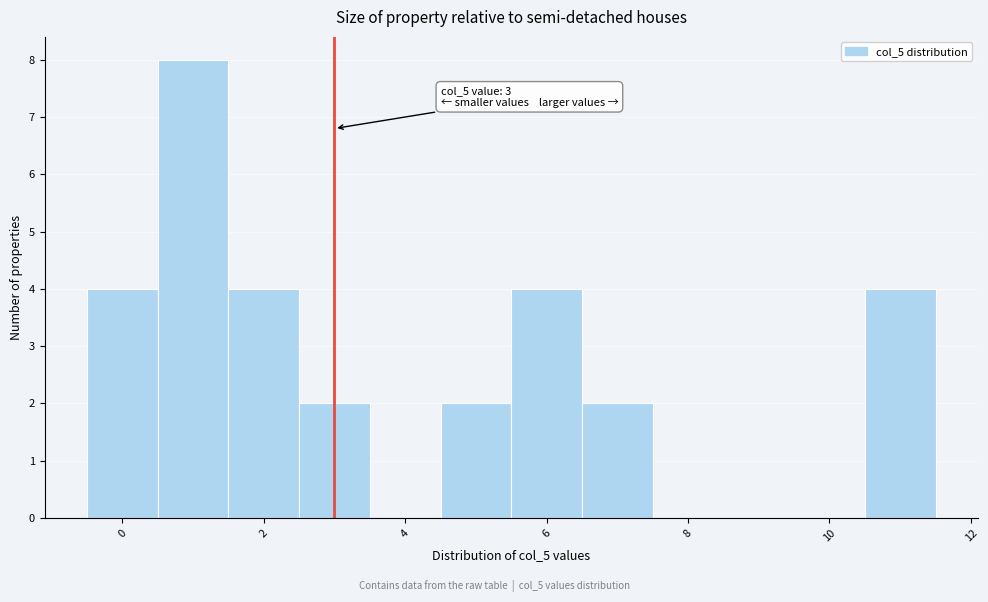

Over which range of the x-axis is the bar tallest?

0.5 to 1.5